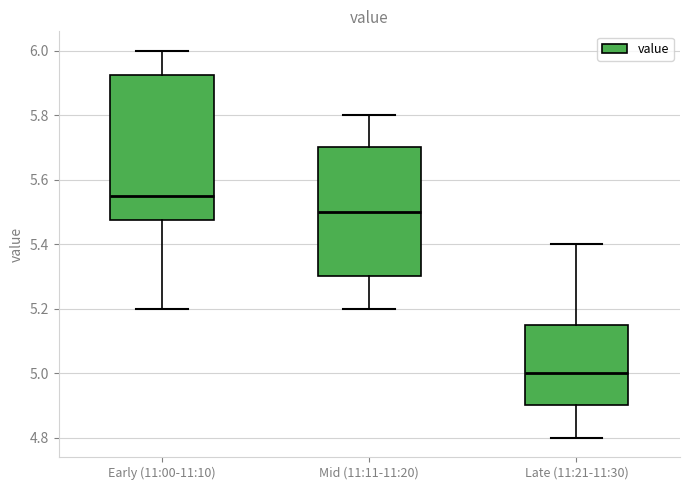

Reading left to right, transcribe this box plot: for each box, give where its median line is, the range the box spans, and where its two whiskers end, as read against the y-axis. The values are not printed on the chart, so give them approximately, as read against the axis.

Early (11:00-11:10): median 5.56, box 5.48 to 5.92, whiskers 5.20 to 6.00
Mid (11:11-11:20): median 5.50, box 5.30 to 5.70, whiskers 5.20 to 5.80
Late (11:21-11:30): median 5.00, box 4.90 to 5.16, whiskers 4.80 to 5.40